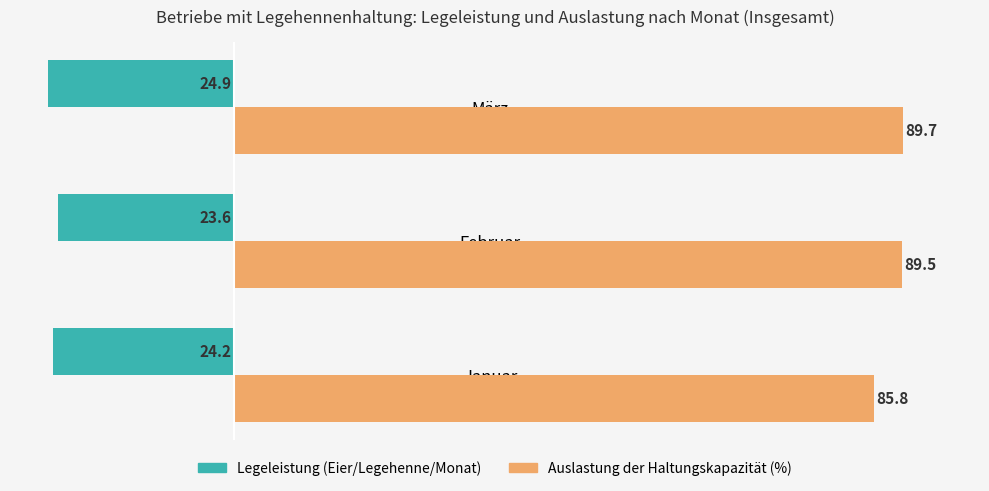

Rank the series at März from lowest to highest value.

Legeleistung (Eier/Legehenne/Monat), Auslastung der Haltungskapazität (%)